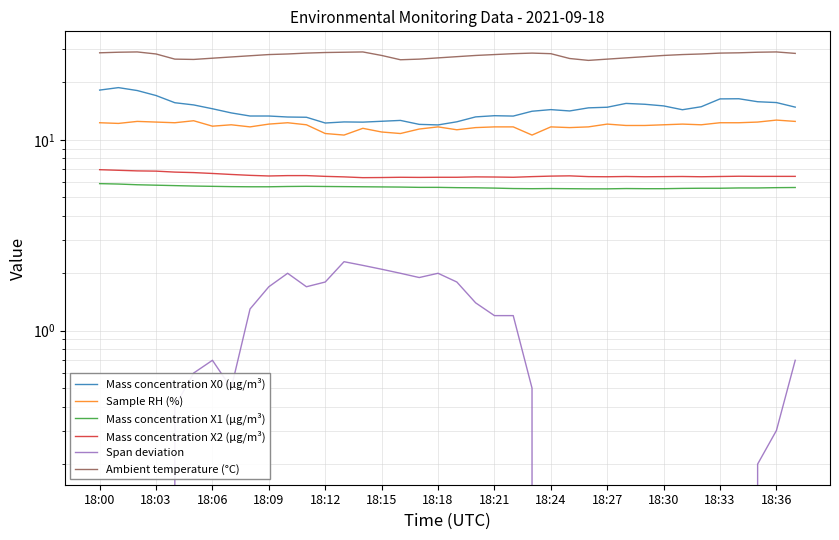

What is the difference between the maximum and minimum values in the Mass concentration X2 (μg/m³) series?

0.6